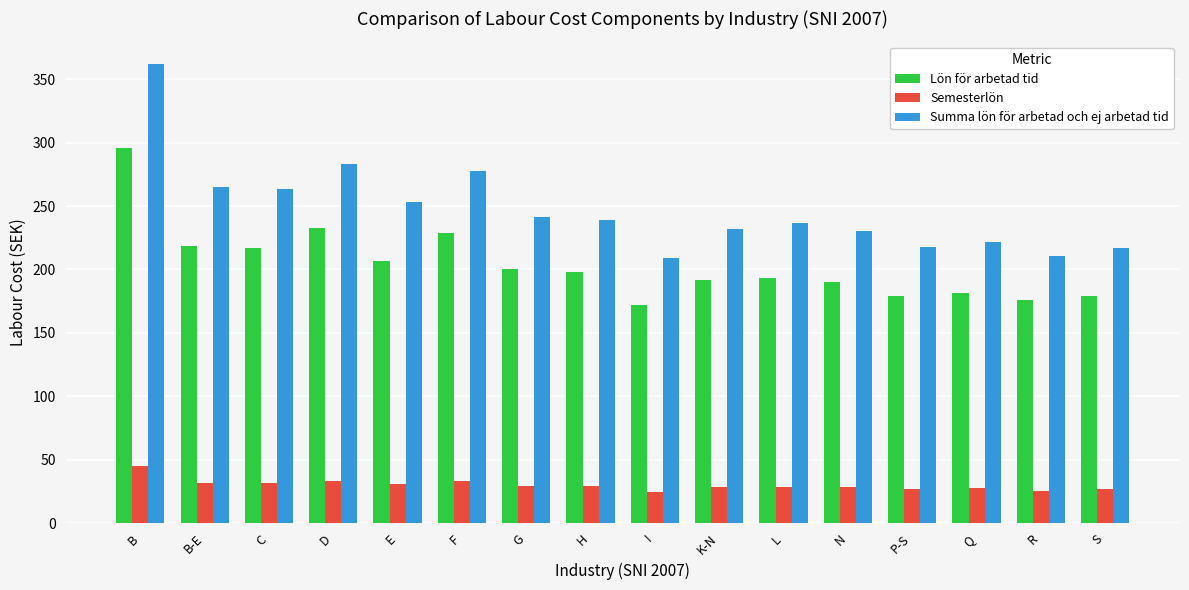

Which series has the largest total across all categories?

Summa lön för arbetad och ej arbetad tid